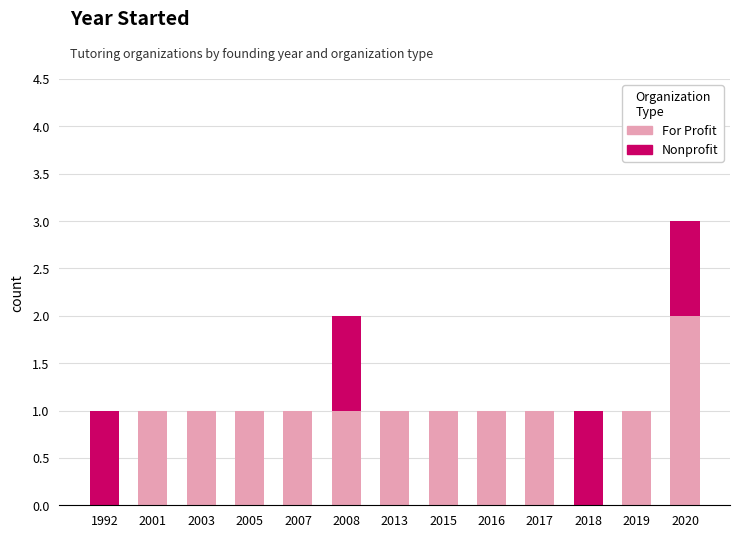

At which category is the sum across all series the highest?

2020